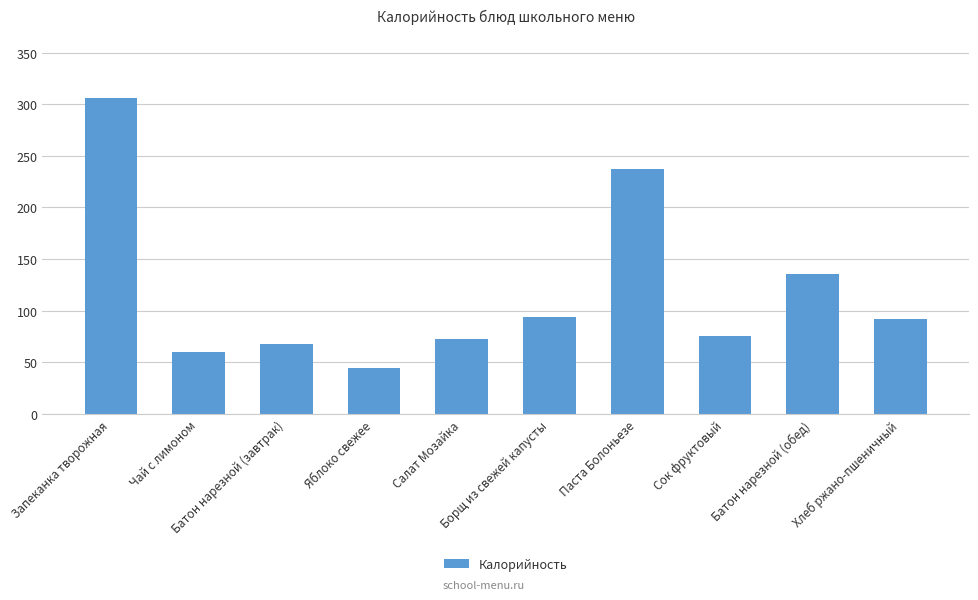

What is the sum of all values?

1185.6